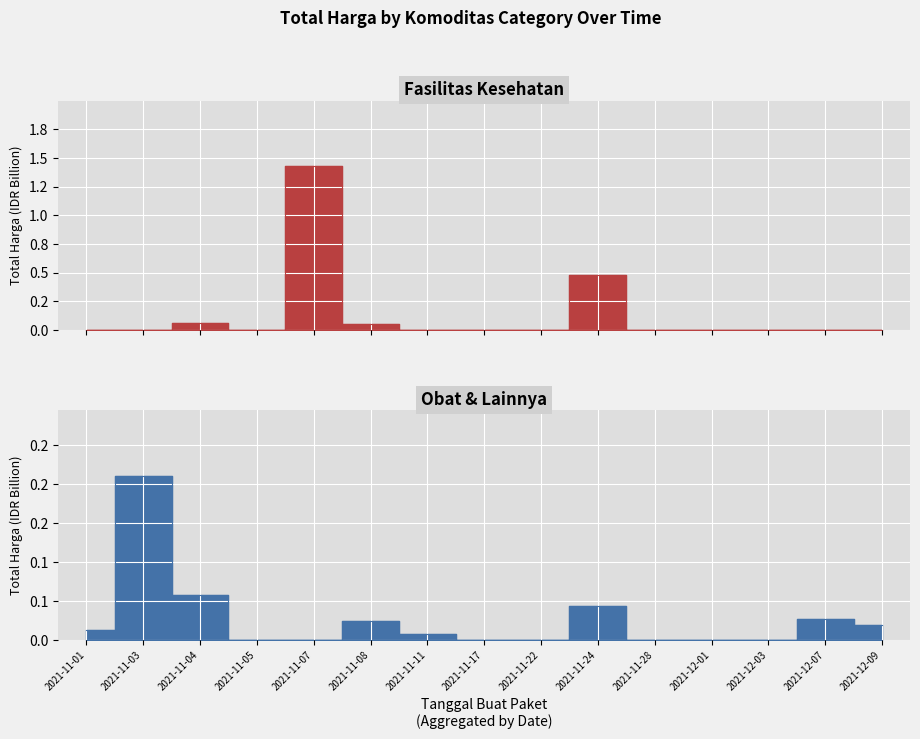

How many positive values does the Fasilitas Kesehatan series have?

4